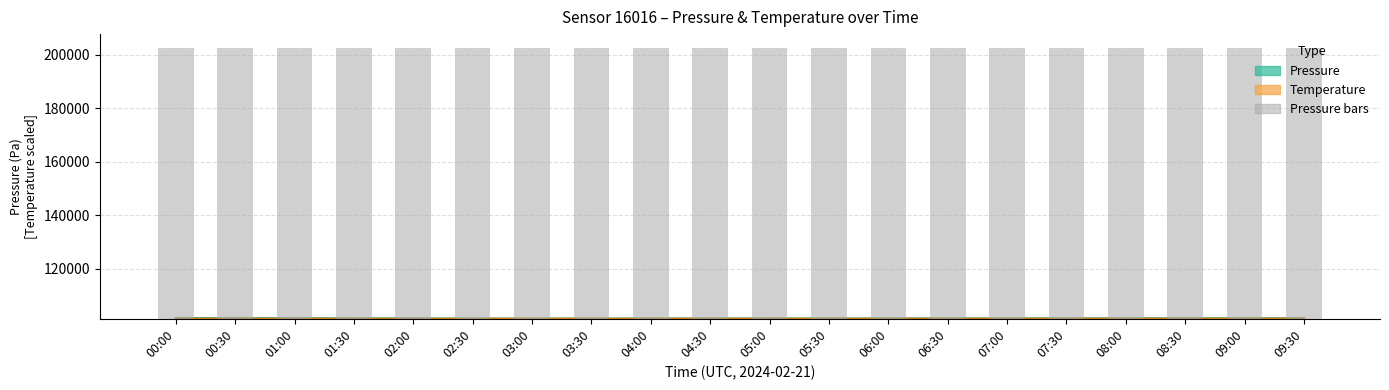

The value of Pressure bars at 07:30 is 61881.9. True or false?

False